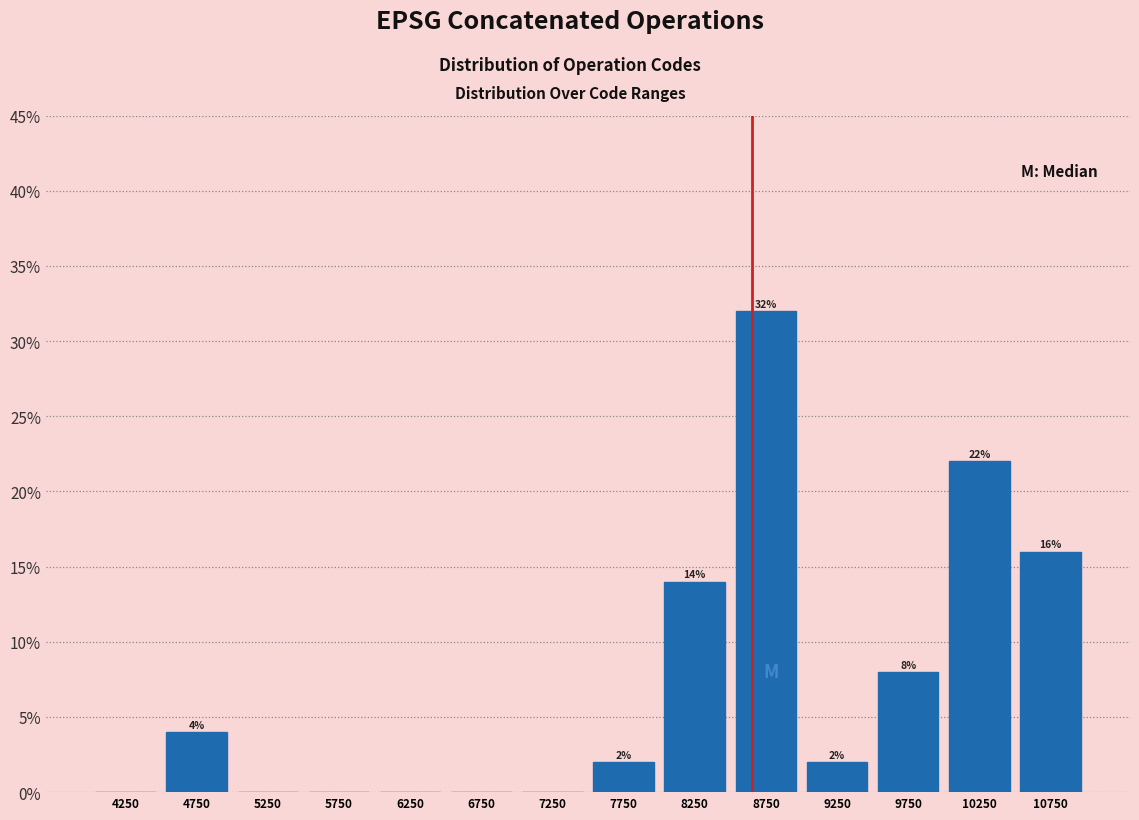

Which range on the x-axis has the tallest bar?

8500 to 9000